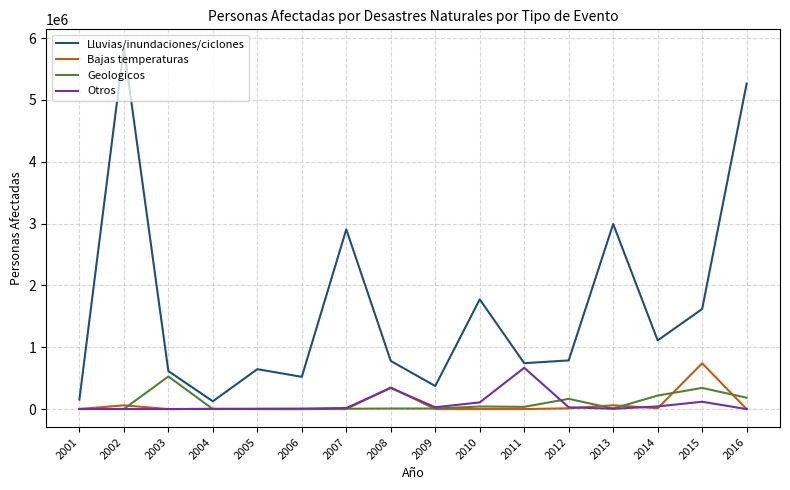

What is the maximum value for Geologicos?

527211